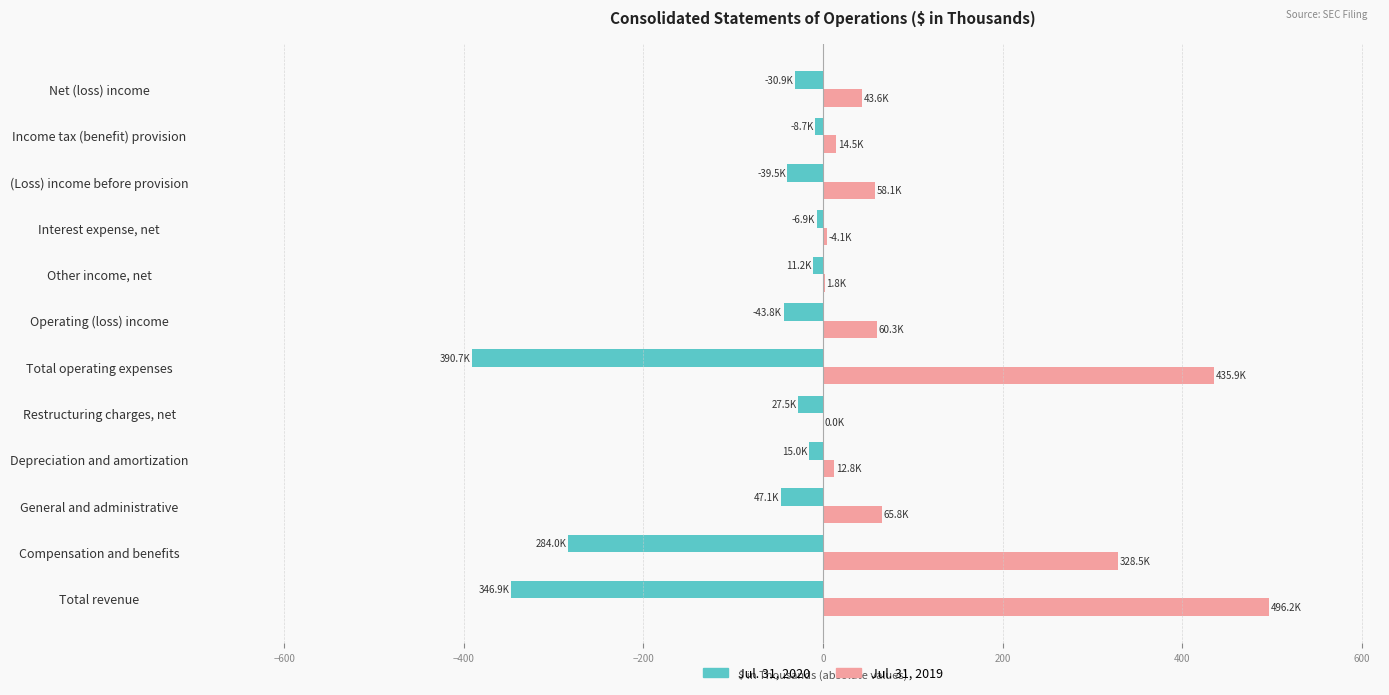

Is the value of Jul. 31, 2019 at General and administrative greater than the value of Jul. 31, 2020 at Operating (loss) income?

Yes